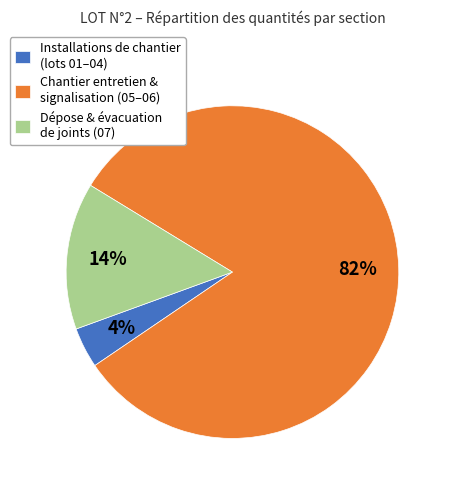

The Chantier entretien & signalisation (05–06) slice represents 82% of the pie. True or false?

True